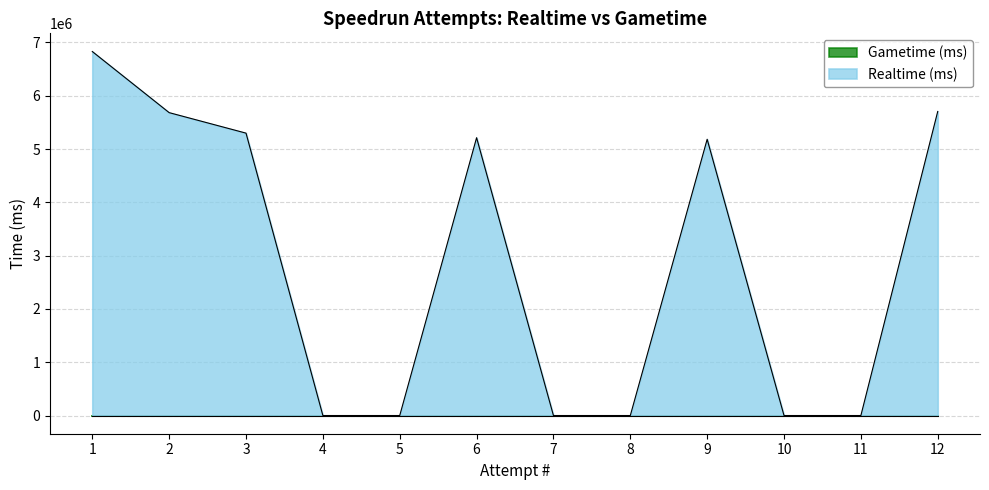

Between 6 and 11, which is larger?

6